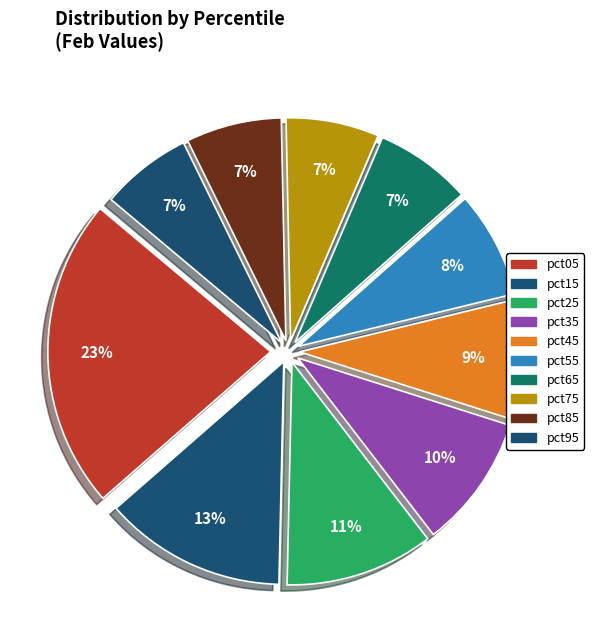

How many slices are in this pie chart?

10